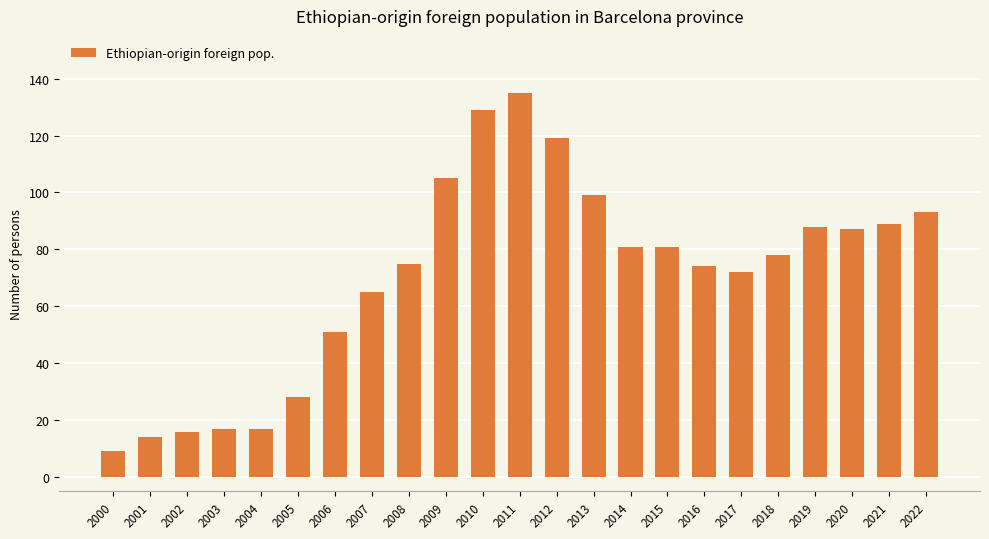

At which category does the chart reach its peak across all series?

2011